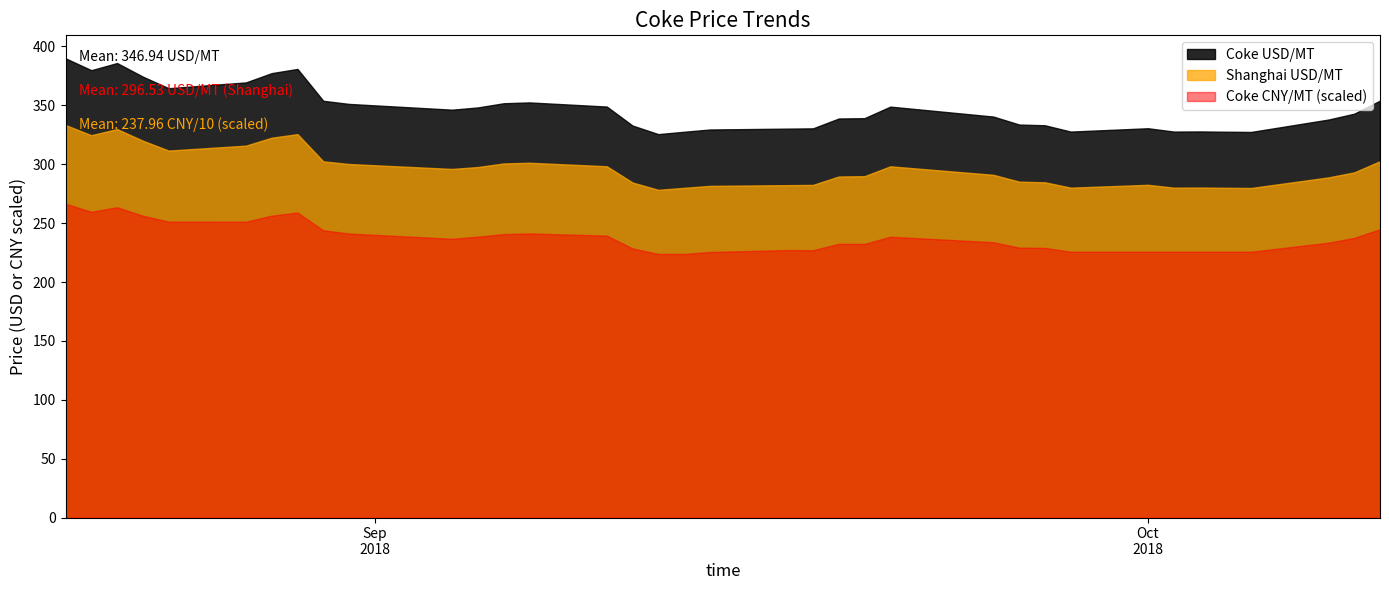

At how many categories does at least one series exceed 317?

36